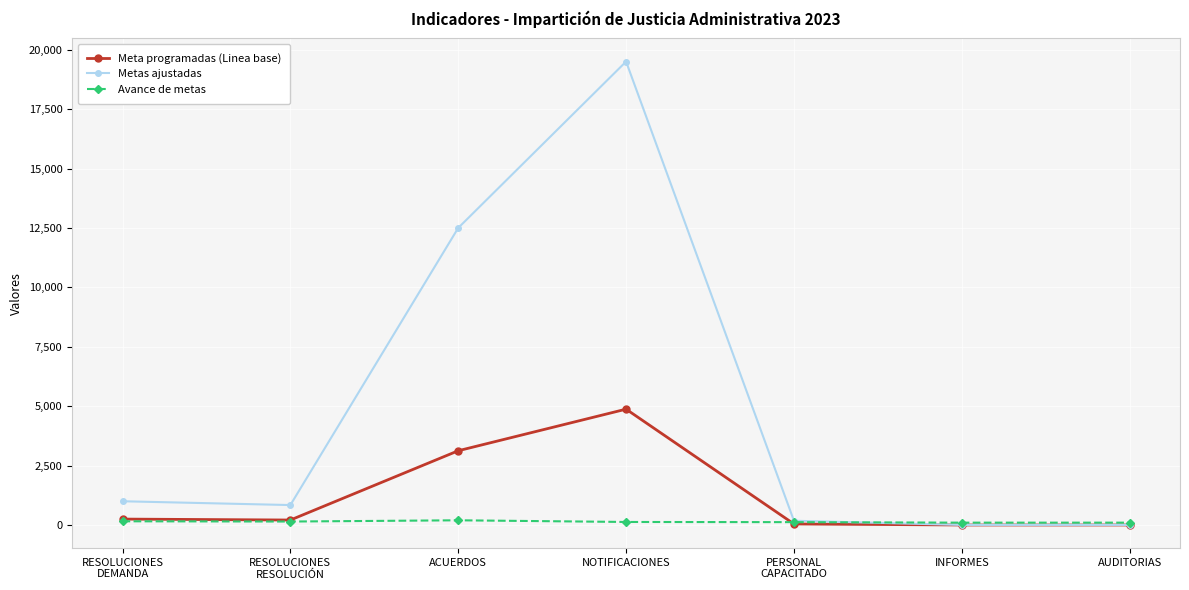

Which series has the widest spread of values?

Metas ajustadas